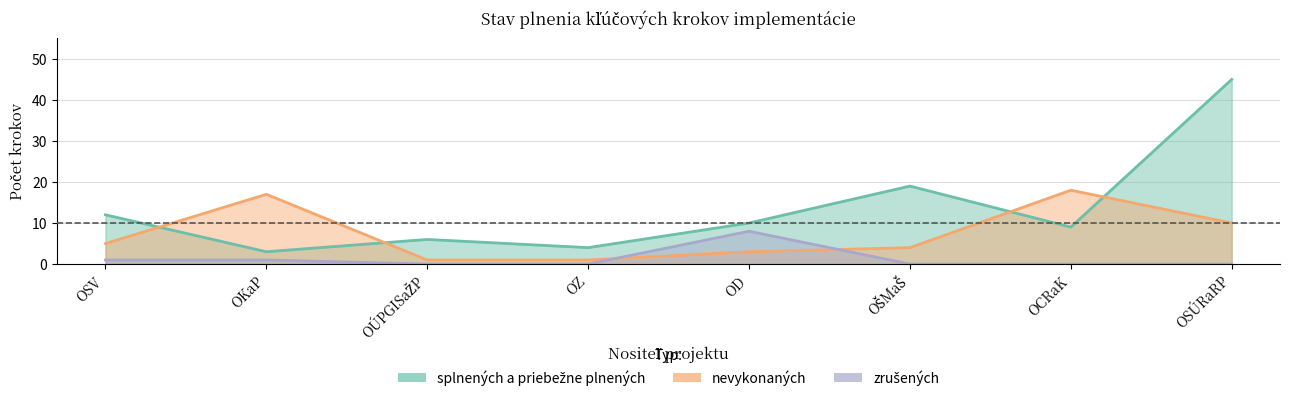

What is the maximum value for zrušených?

8